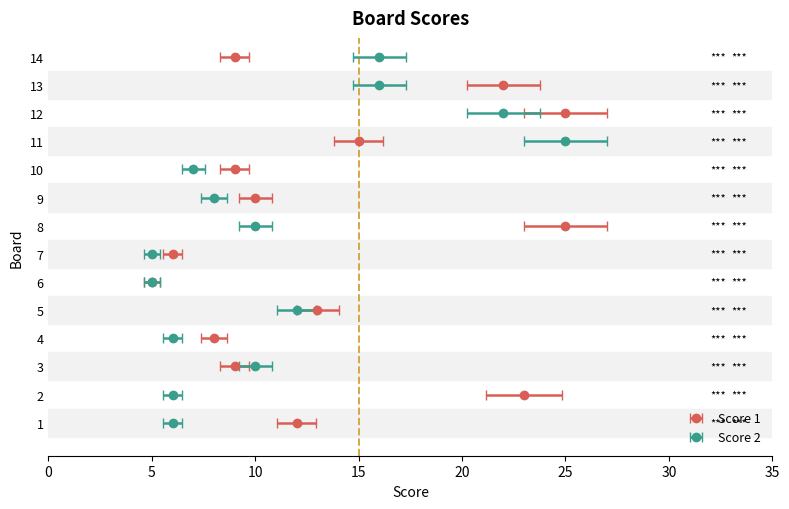

What are all the series names shown in the legend?

Score 1, Score 2